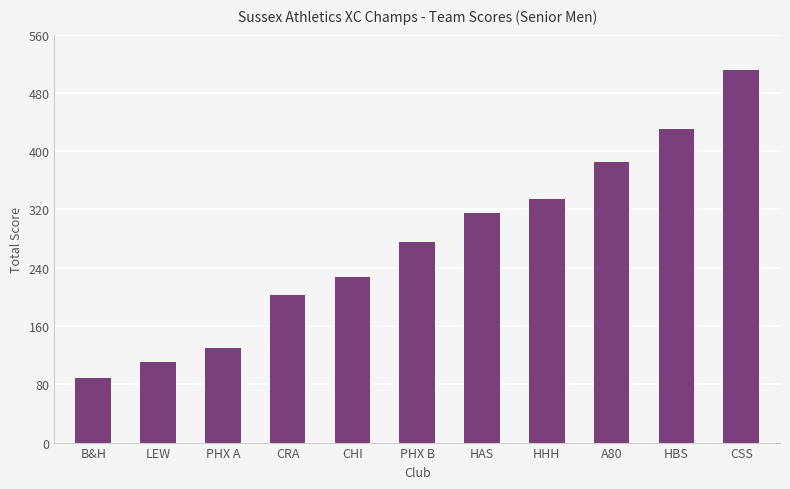

What is the greatest value displayed?

511